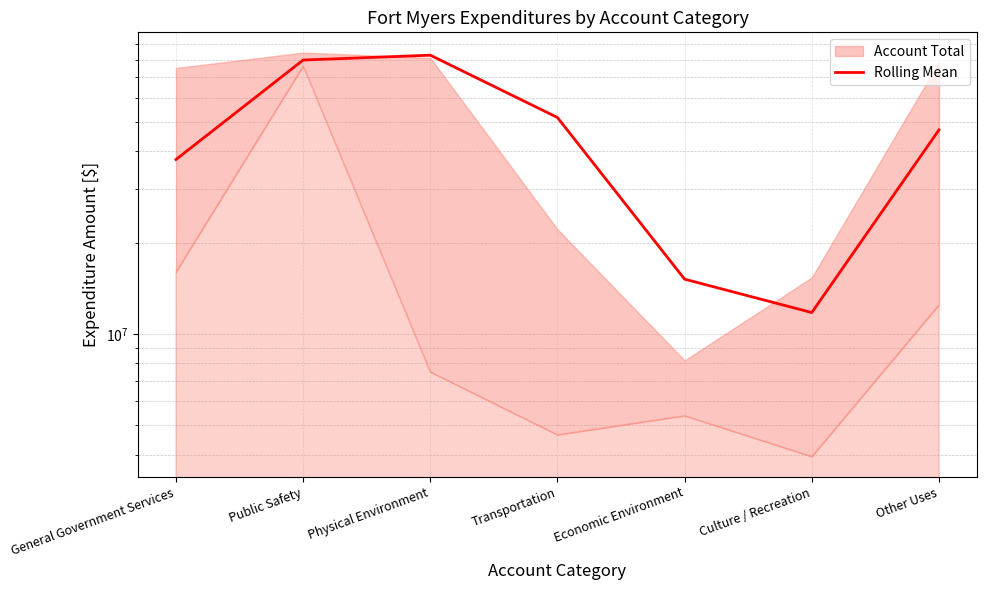

The value at General Government Services is 50542450.1. True or false?

False